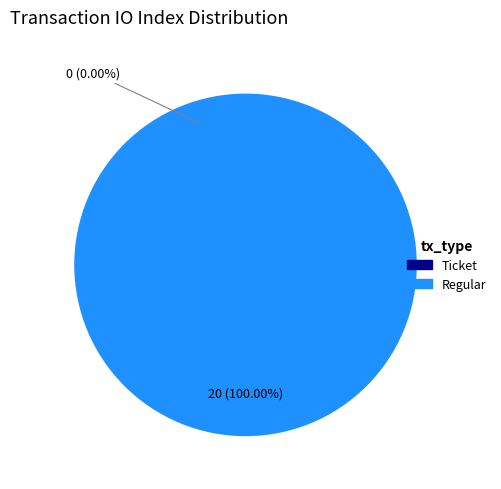

The Regular (io_index=20) slice represents 100% of the pie. True or false?

True